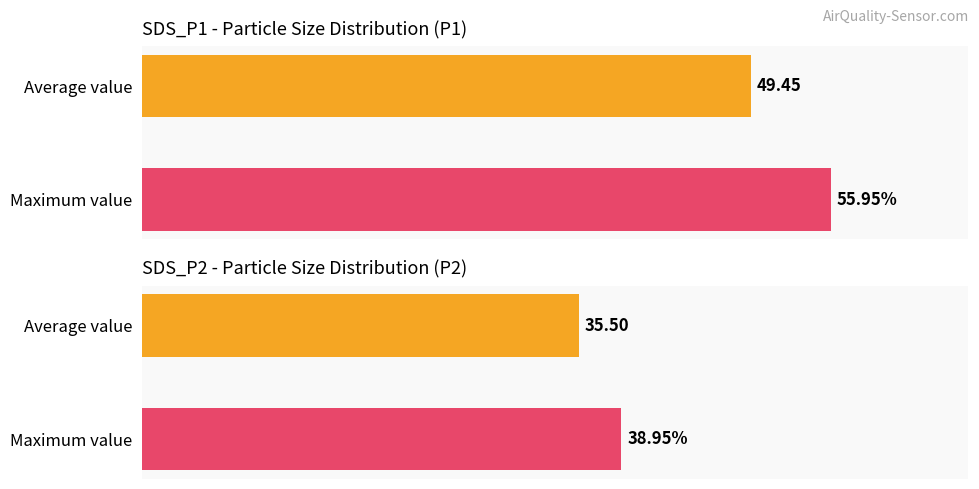

How many series are shown in this chart?

2